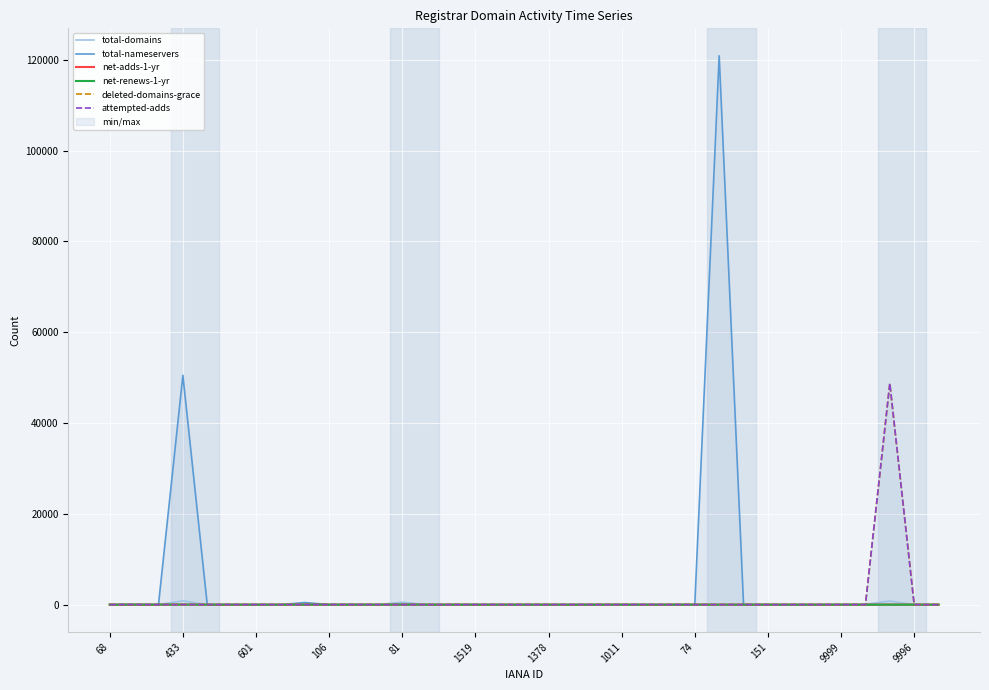

What is the highest value of the attempted-adds series?

48762